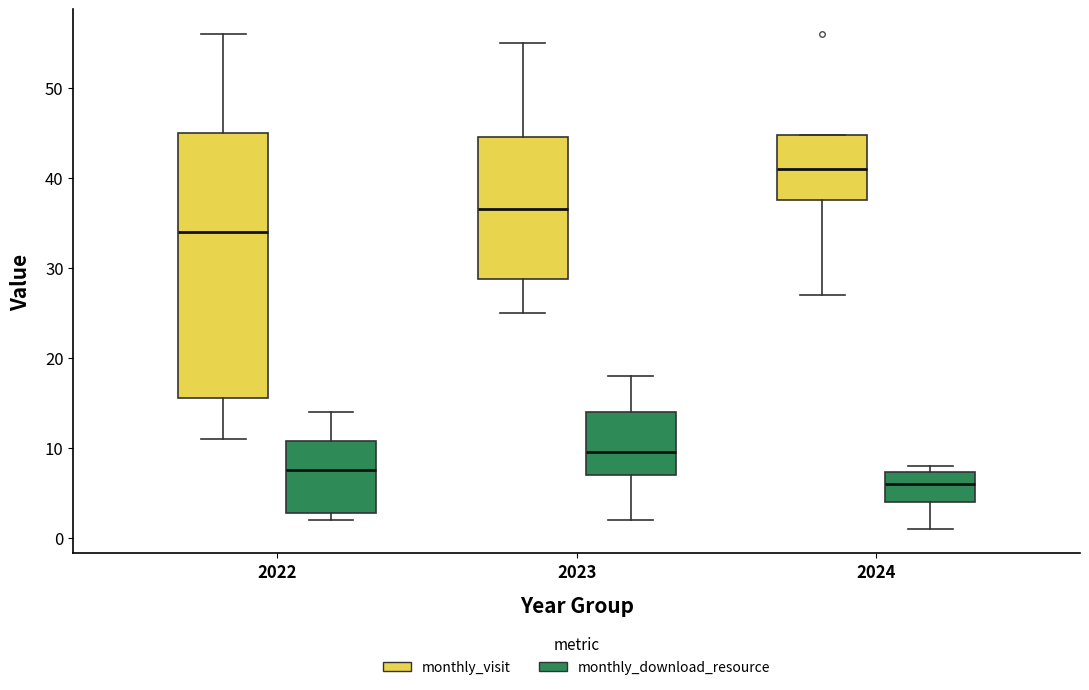

Where is the upper edge of the box for 2024 (monthly_download_resource) on the y-axis? The values are not printed on the chart, so give them approximately, as read against the axis.

7